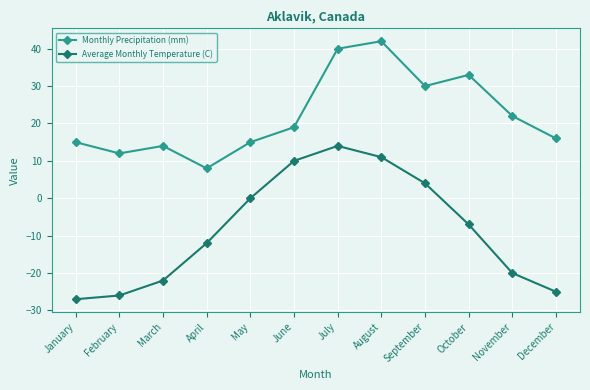

List the series in order of their peak value, lowest first.

Average Monthly Temperature (C), Monthly Precipitation (mm)